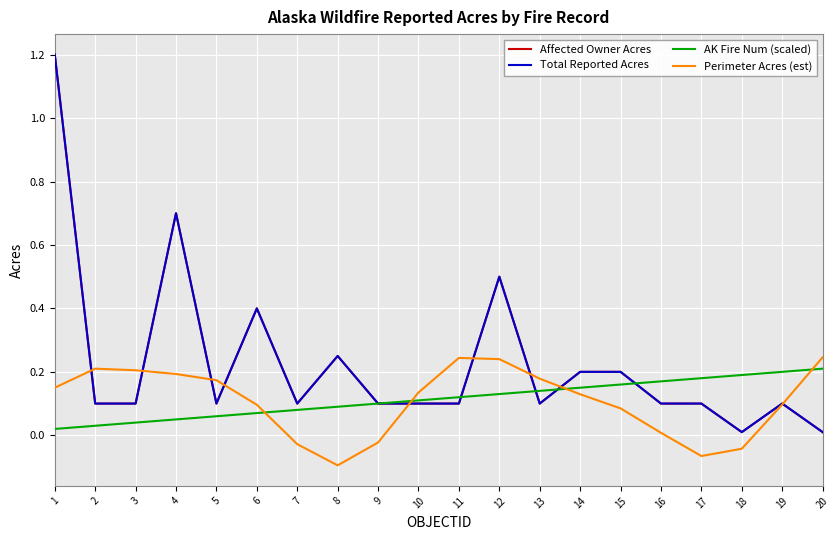

Where is AK Fire Num (scaled) nearest to the value 0?

1